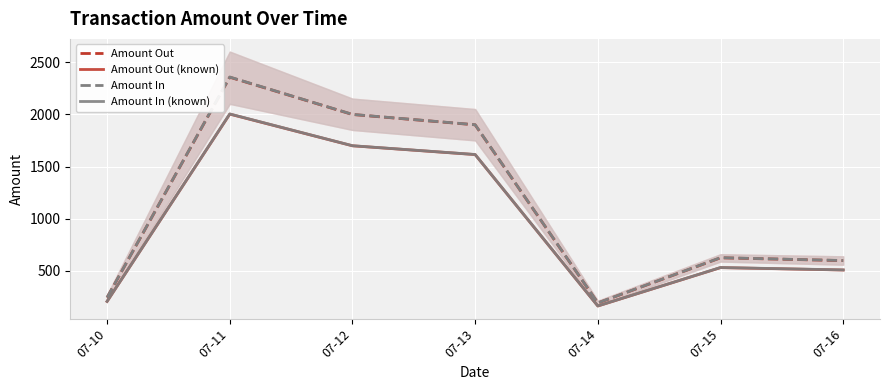

What is the difference between the Amount Out (known) values at 07-15 and 07-10?

323.9